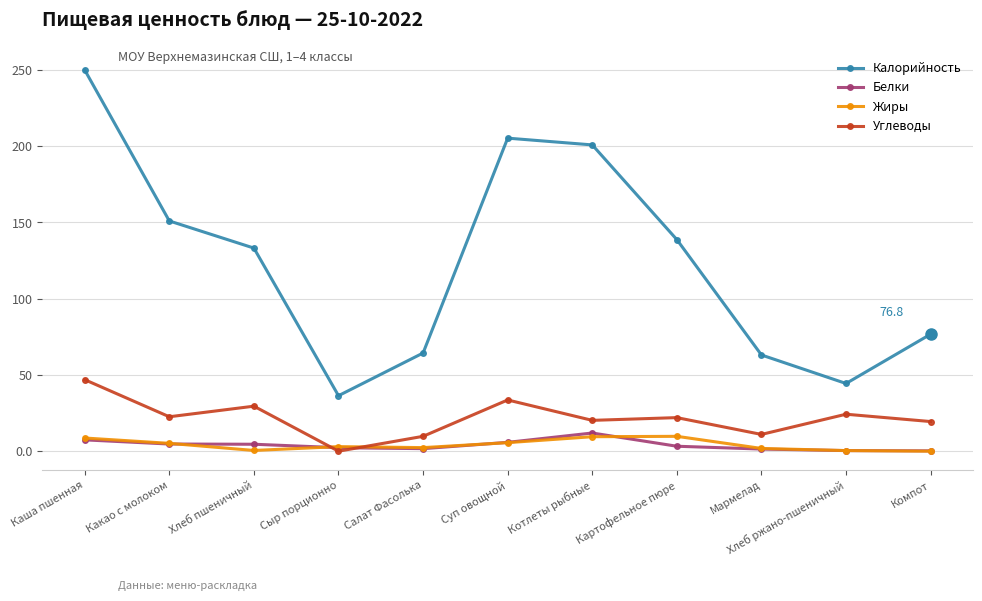

Is it true that Жиры equals 3.0 at Сыр порционно?

True